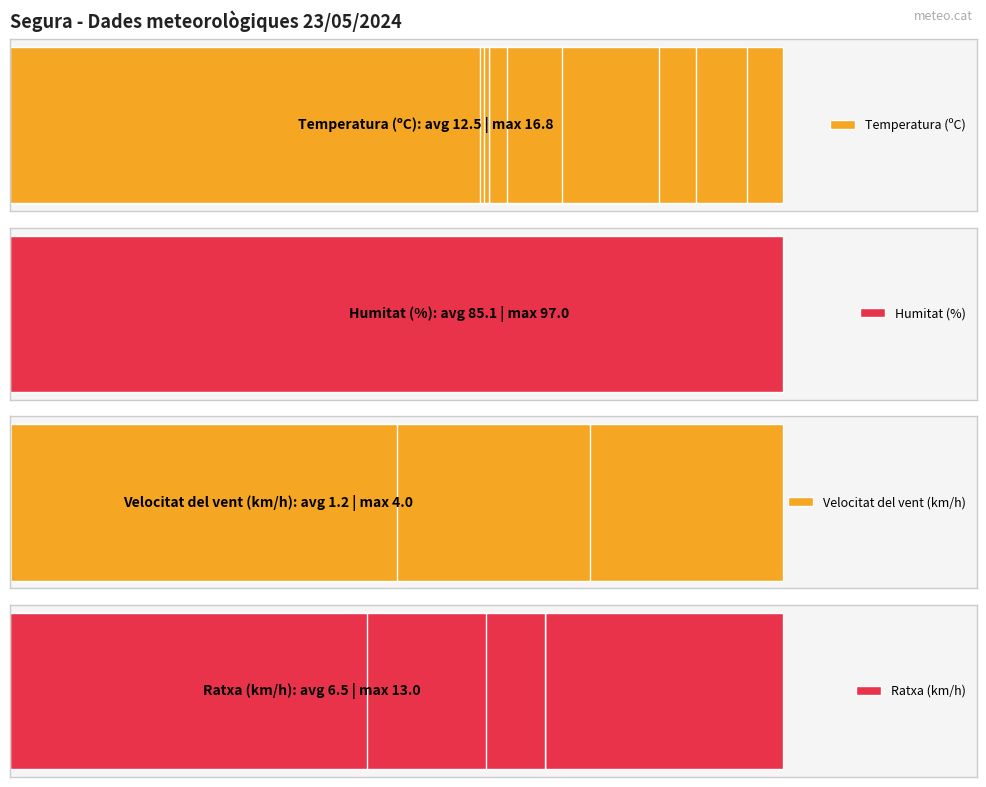

Reading left to right, transcribe all the data shown in this chart.

Temperatura (ºC): 16.8	16.0	14.9	13.8	14.1	12.0	10.8	10.3	10.4	10.4	10.3	10.2
Humitat (%): 58.0	63.0	70.0	74.0	79.0	95.0	97.0	97.0	97.0	97.0	97.0	97.0
Velocitat del vent (km/h): 3.0	2.0	4.0	0.0	3.0	2.0	0.0	0.0	0.0	0.0	0.0	0.0
Ratxa (km/h): 13.0	9.0	9.0	9.0	8.0	5.0	4.0	5.0	4.0	3.0	3.0	6.0